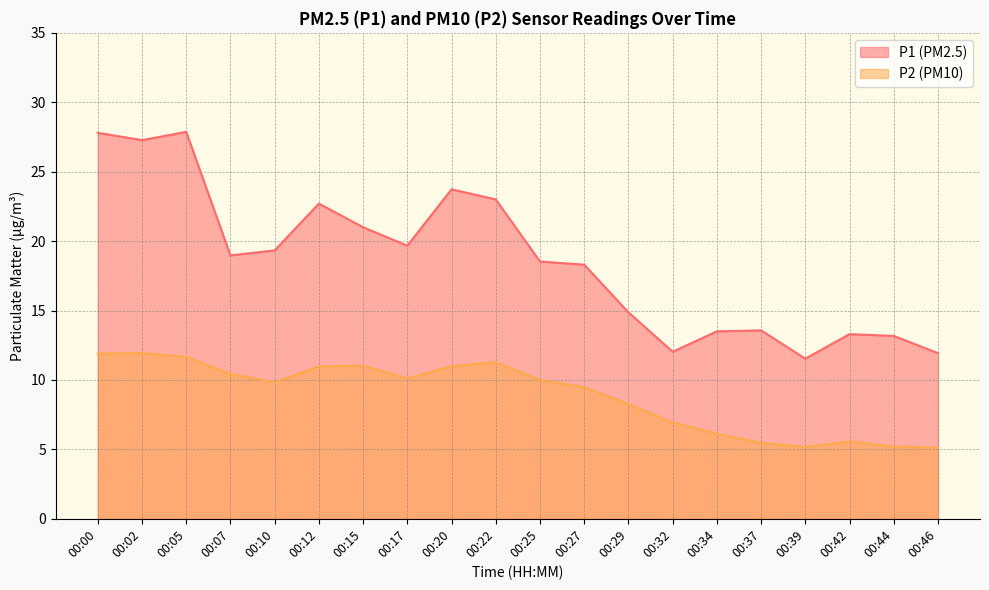

Which series changed the most between 00:20 and 00:32?

P1 (PM2.5)